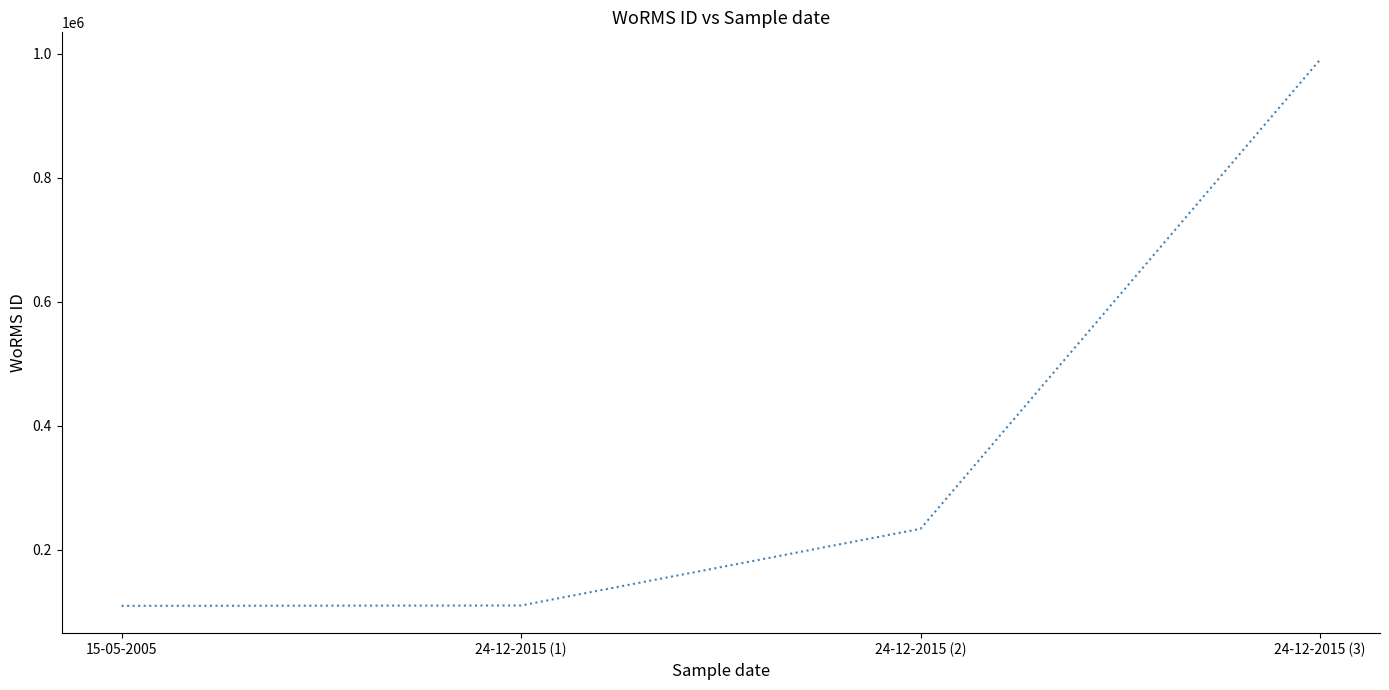

Does the chart have visible grid lines?

No